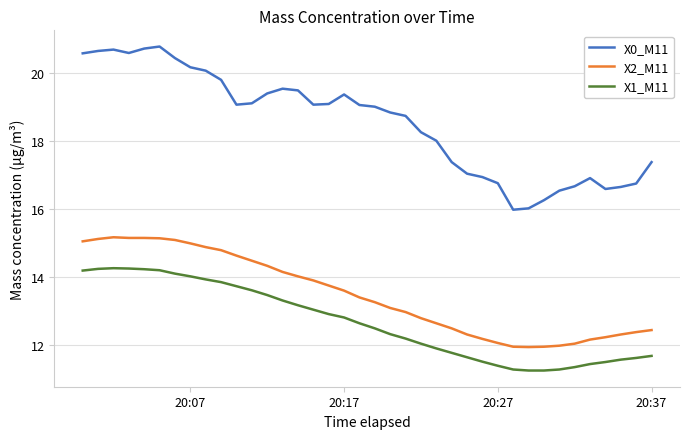

True or false: X0_M11 and X1_M11 cross at least once.

False